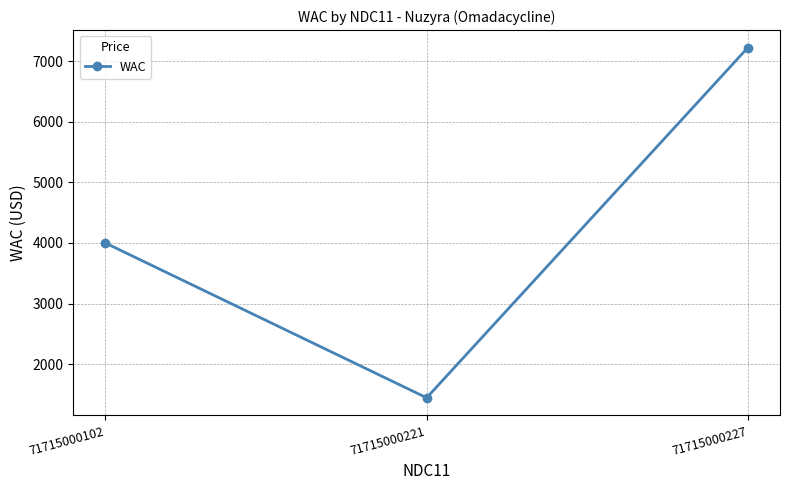

What is the ratio of the value at 71715000102 to the value at 71715000227?

0.6